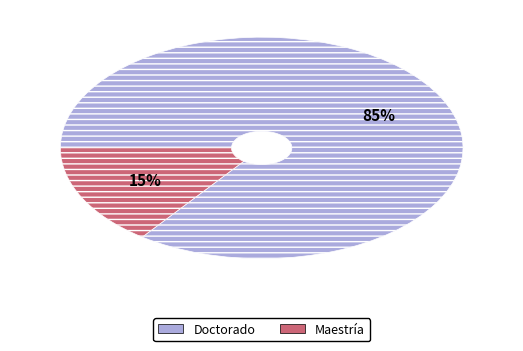

How many segments does this pie chart have?

2